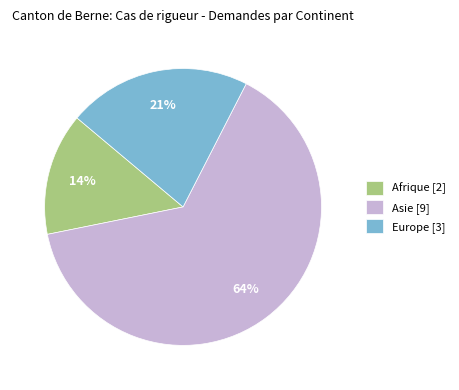

Which has a higher value, Afrique [2] or Asie [9]?

Asie [9]